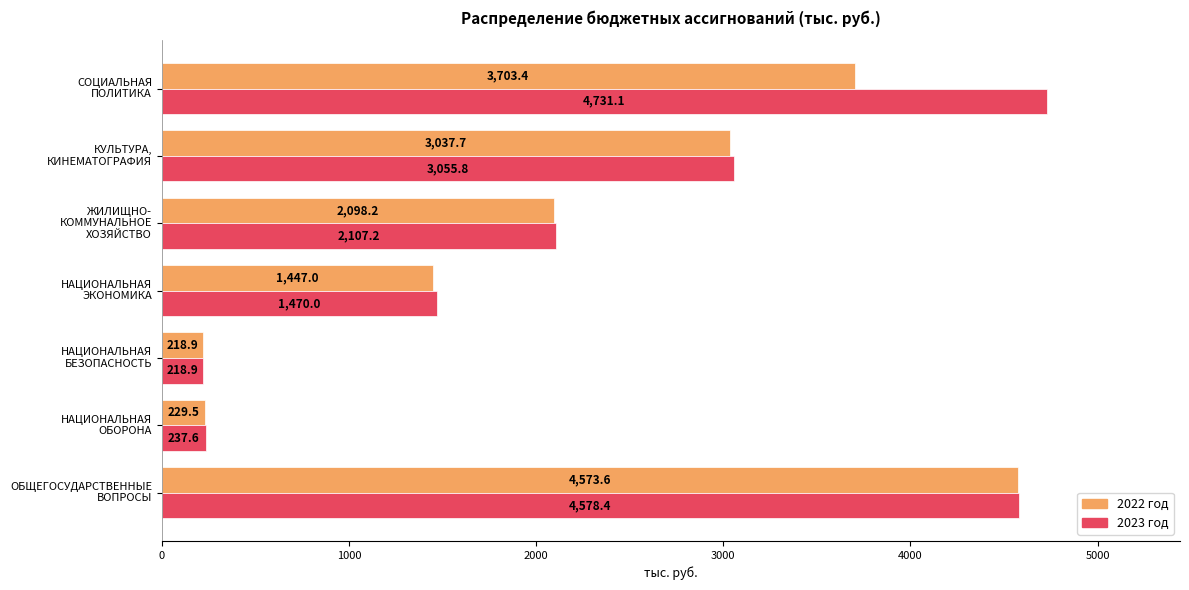

Which series has the widest spread of values?

2023 год